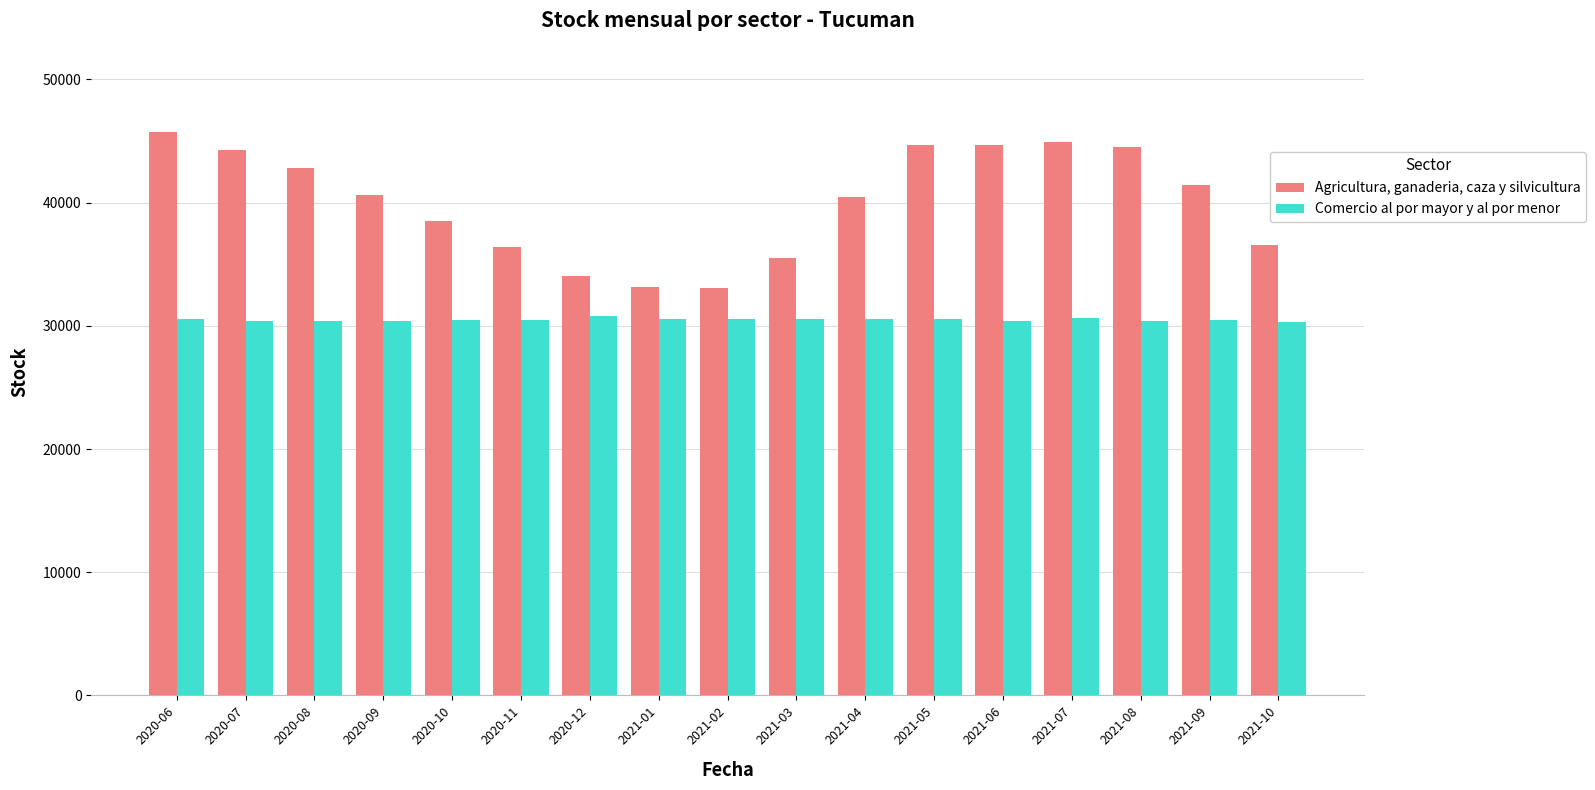

How many groups of bars are there?

17